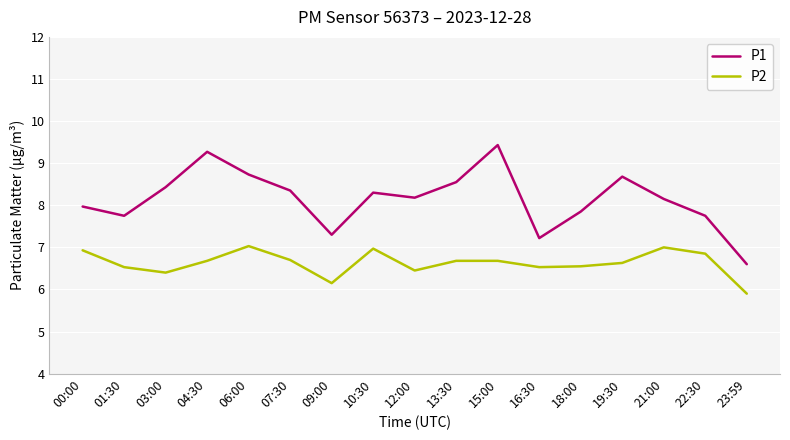

What is the approximate value of P2 at 19:30?

6.6